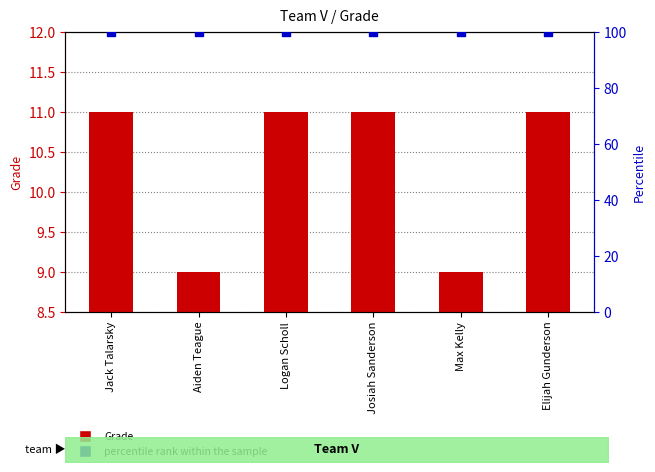

What are all the series names shown in the legend?

Grade, percentile rank within the sample